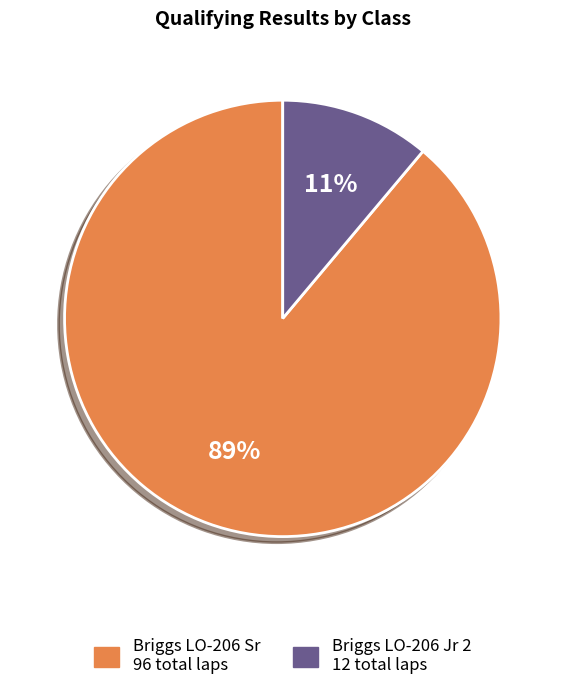

How many segments does this pie chart have?

2